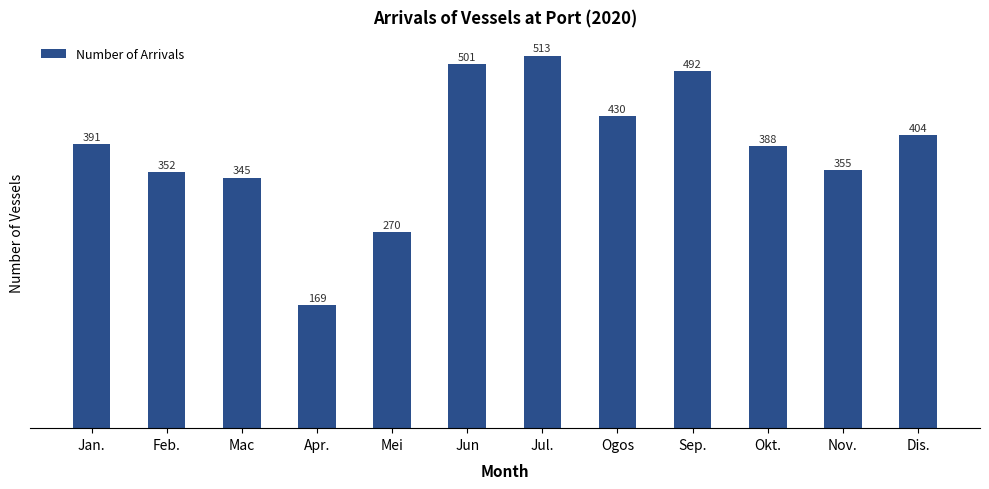

Are the bars grouped side by side (vs. stacked)?

No